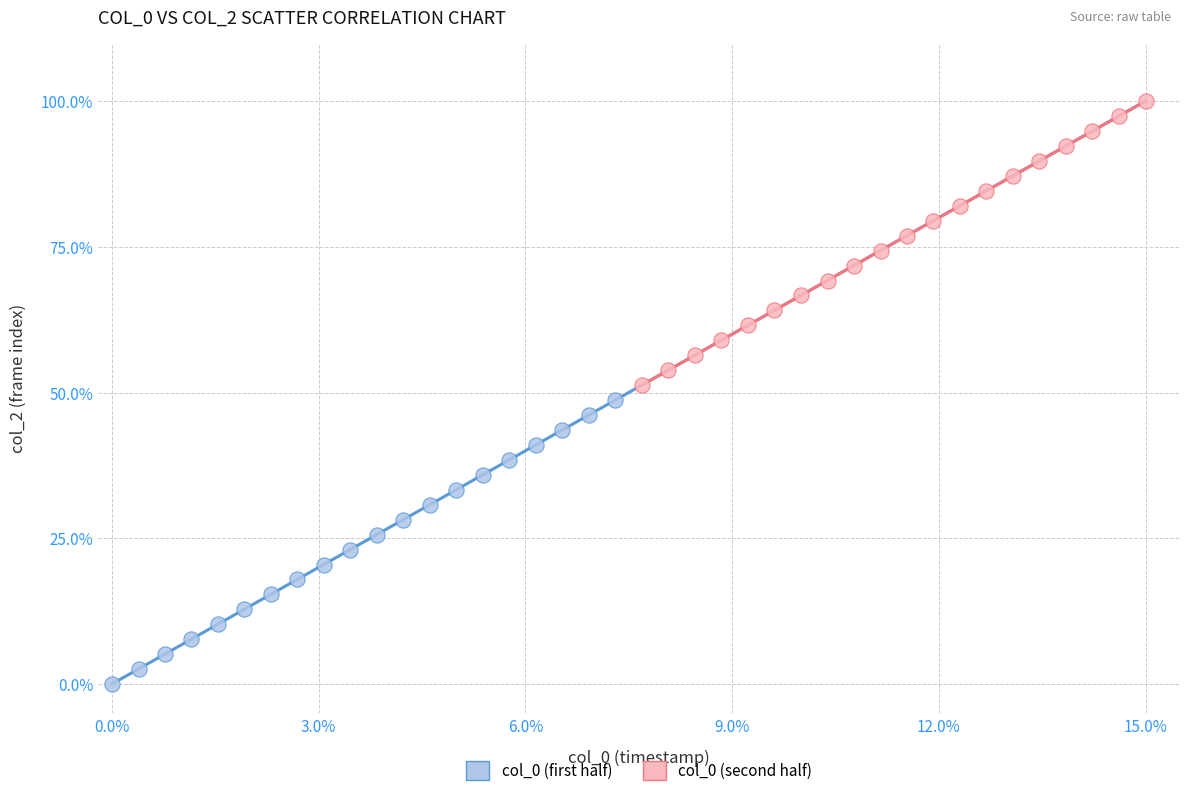

Which series contains the highest Y value?

col_0 (second half)